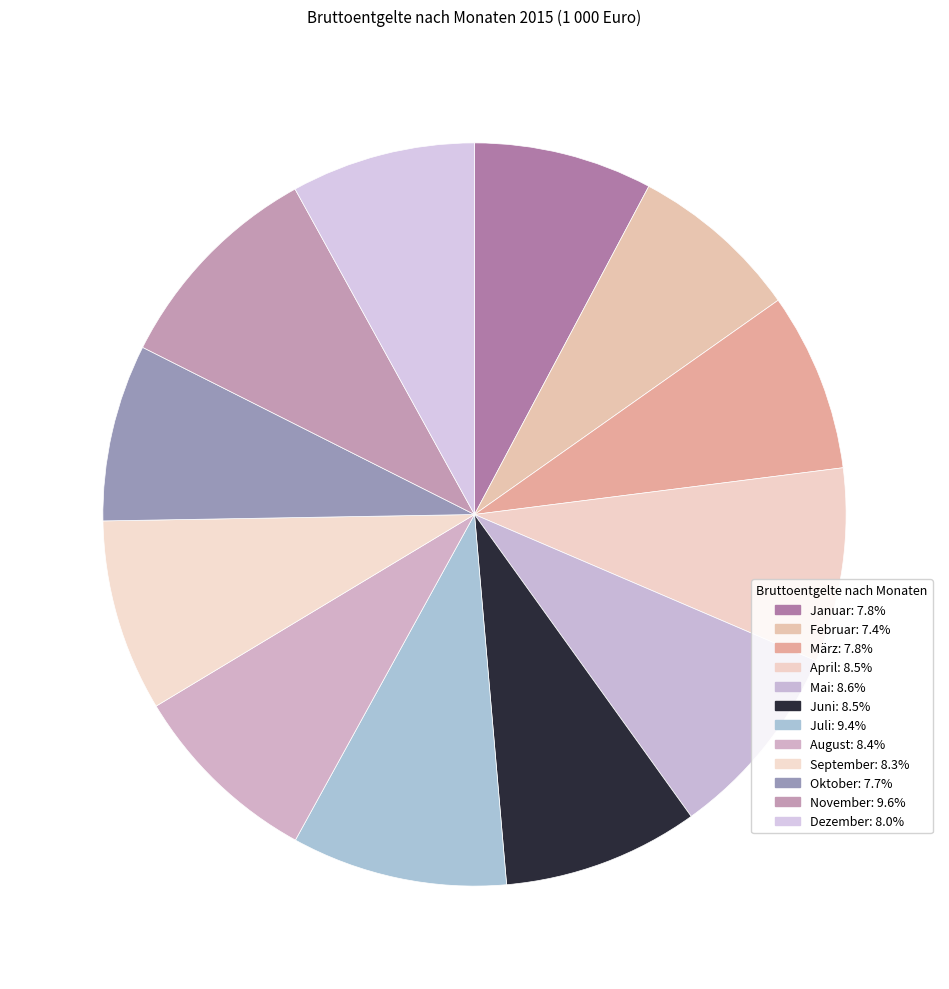

Which has a higher value, September or Juli?

Juli